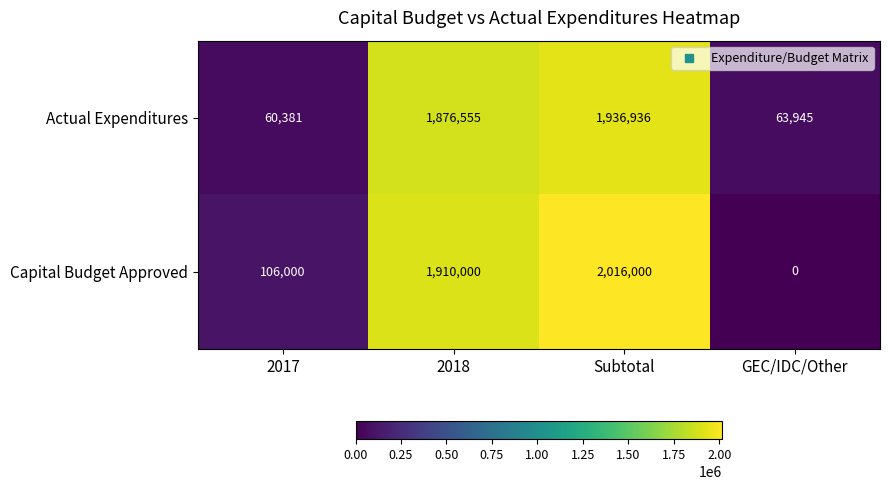

How many values in the Capital Budget Approved series are below 1910000?

2